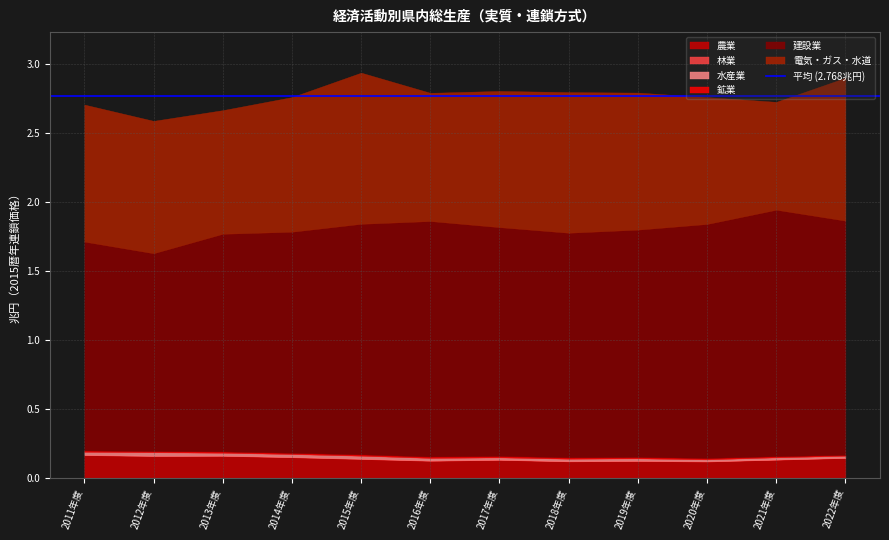

How many interior local peaks does the 鉱業 series have?

3